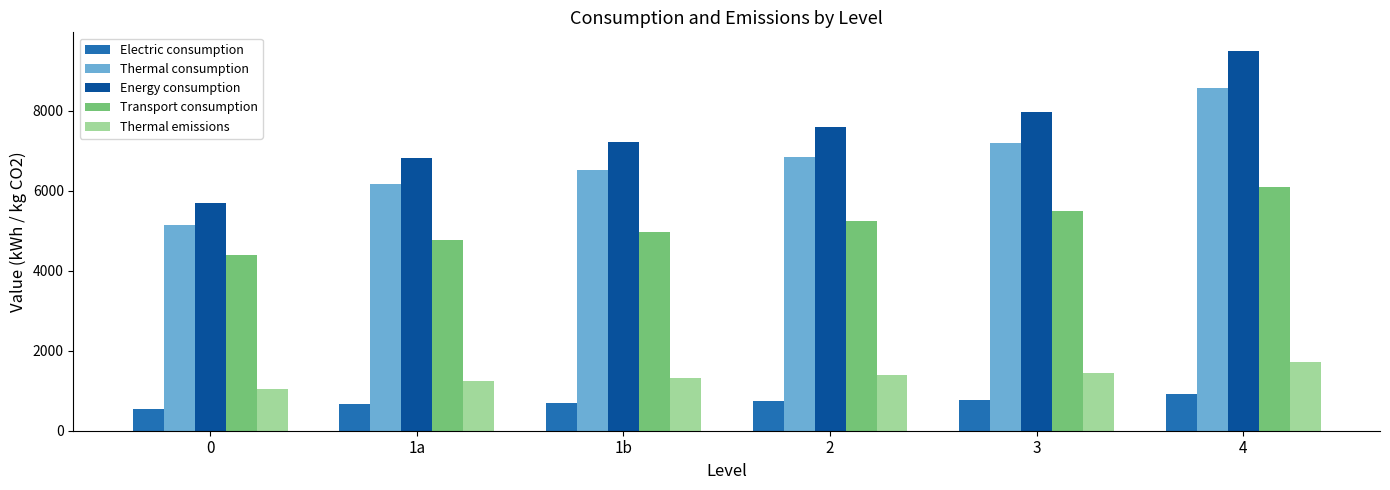

Which series has the largest range (max minus min)?

Energy consumption